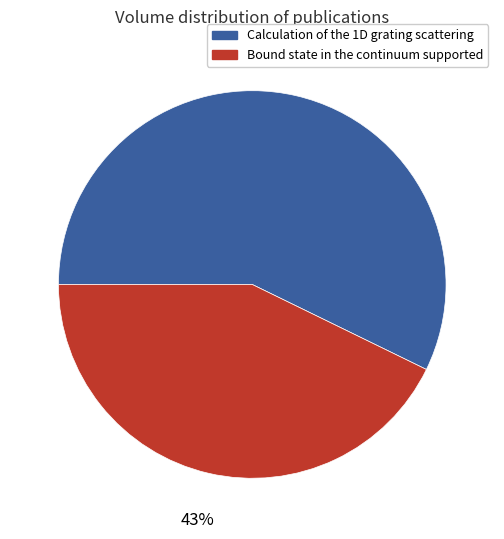

To the nearest percent, what percentage of the pie is Bound state in the continuum supported?

43%